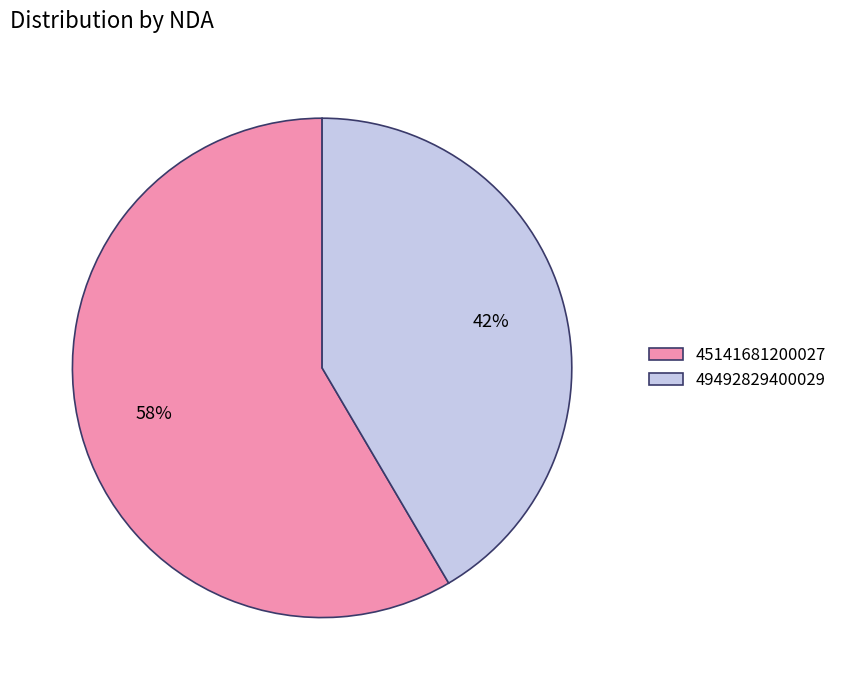

How many segments does this pie chart have?

2